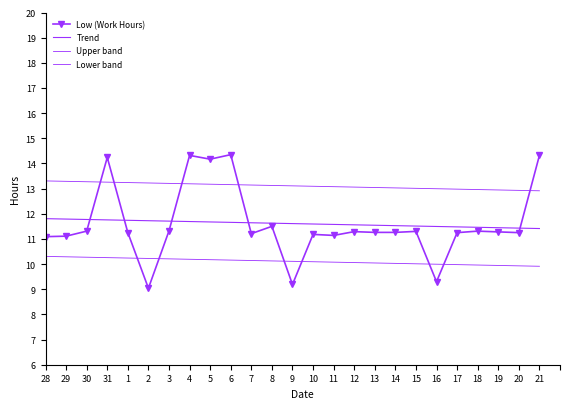

Which series has the largest range (max minus min)?

Low (Work Hours)